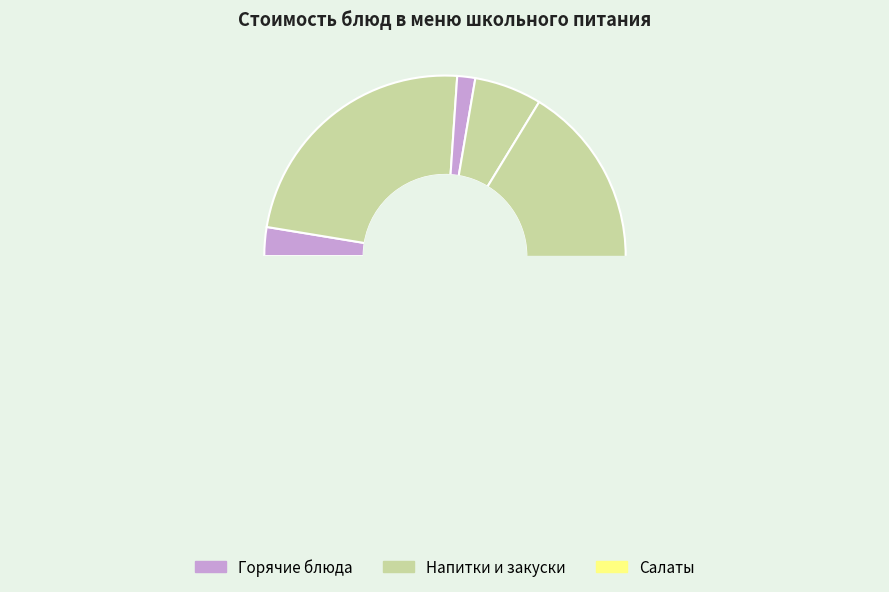

Combined, what portion of the pie is Салат свекольный and Макароны с котлетой?

31.2%